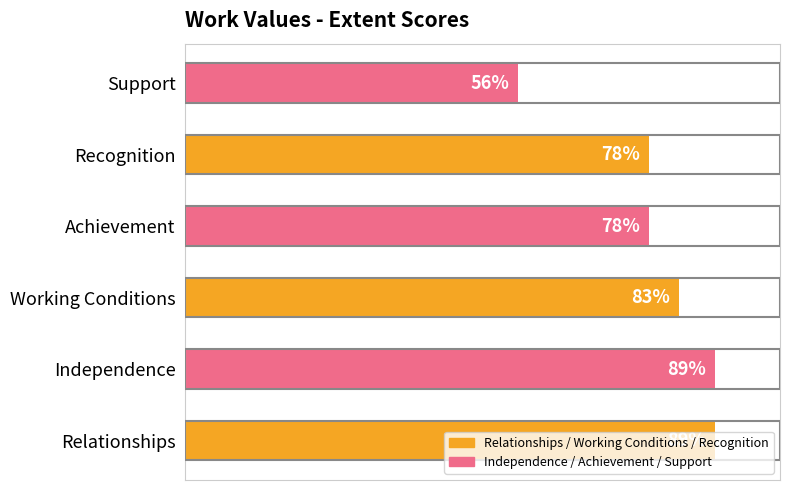

Which label corresponds to the smallest value in the chart?

Support